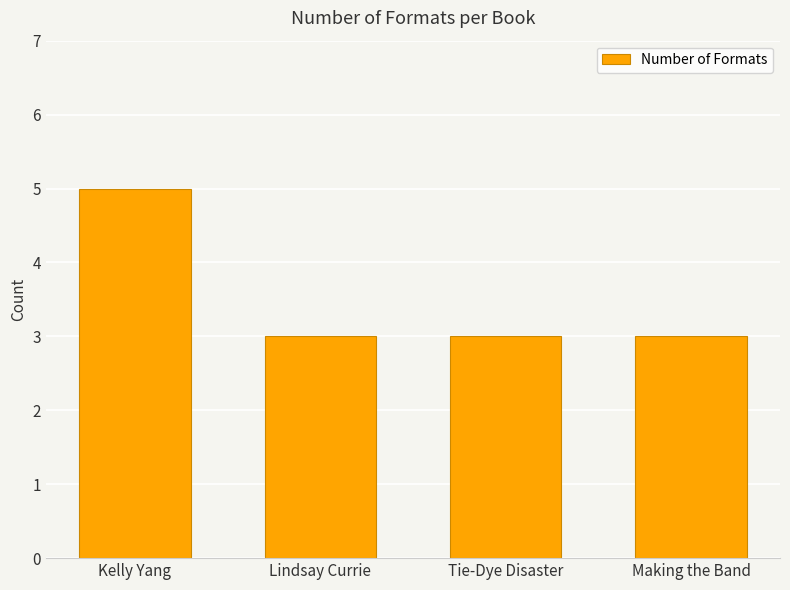

Reading left to right, transcribe all the data shown in this chart.

5	3	3	3